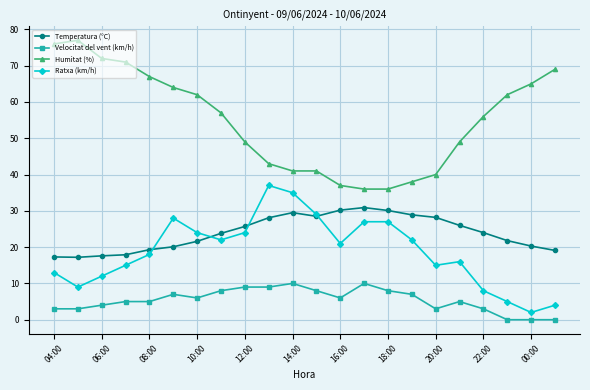

What is the value of the Humitat (%) point at the 9th from the left?

49.0